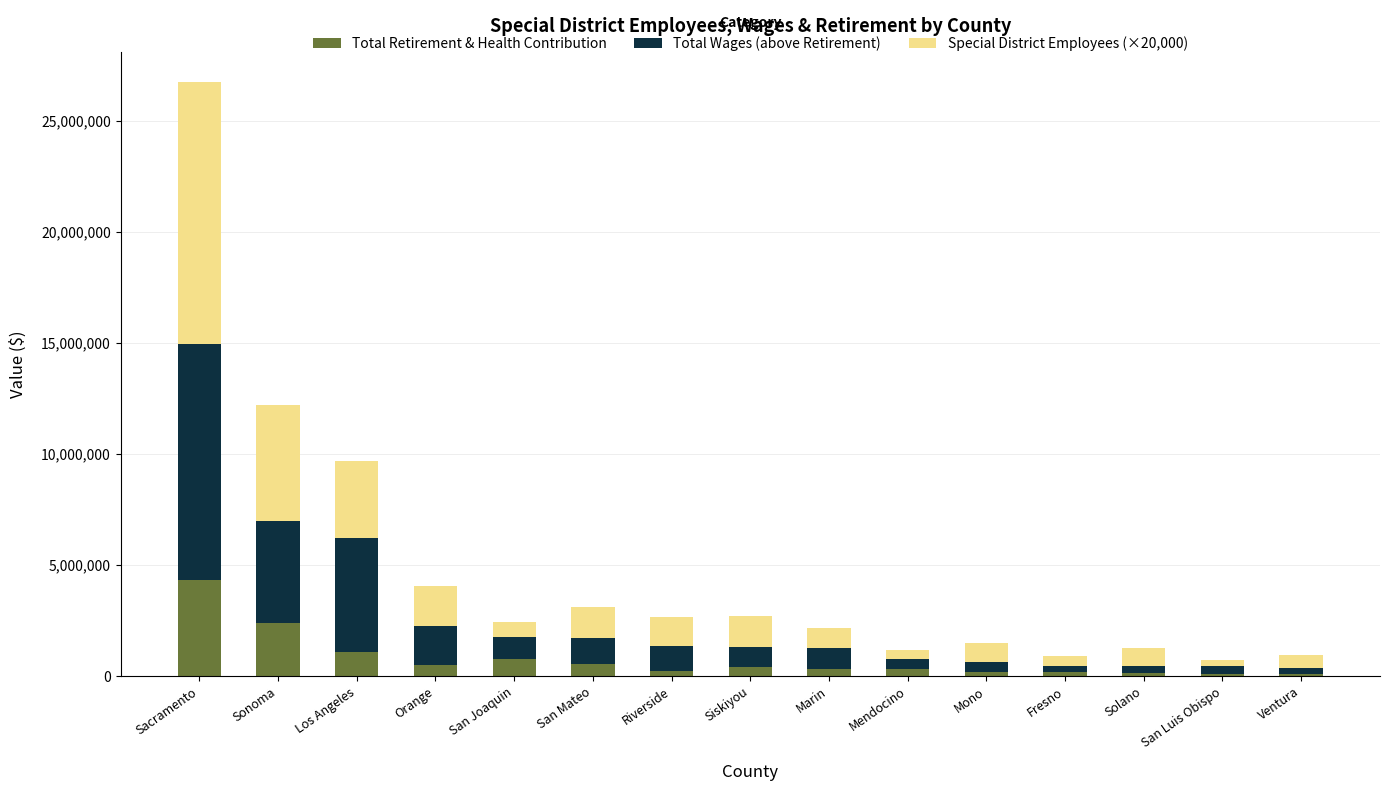

At which category is the sum across all series the highest?

Sacramento